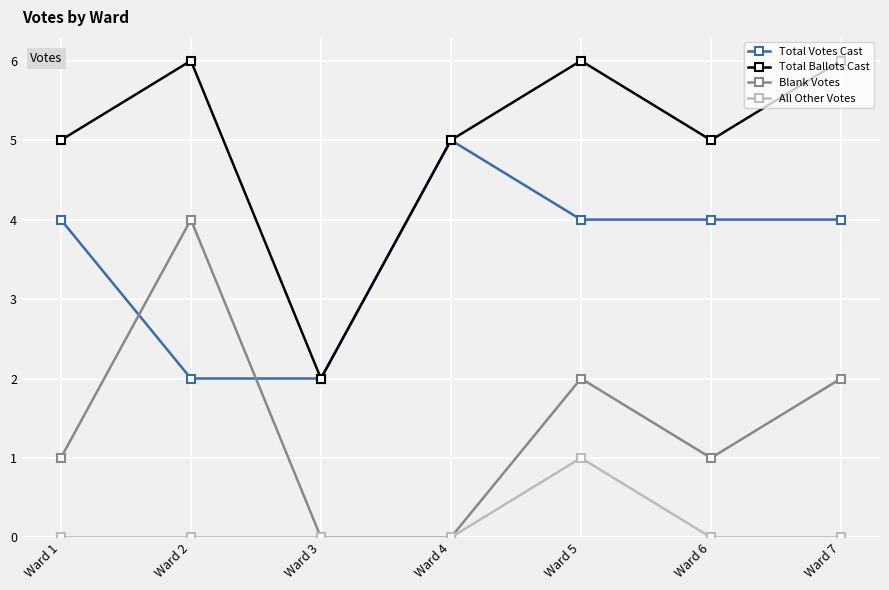

What is the difference between the maximum and minimum values in the All Other Votes series?

1